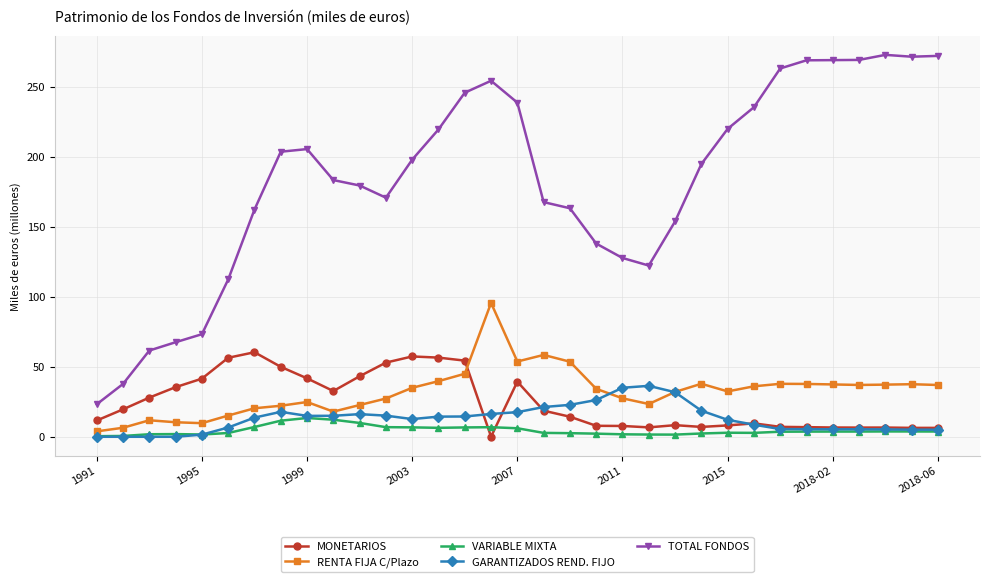

Which series has the widest spread of values?

TOTAL FONDOS